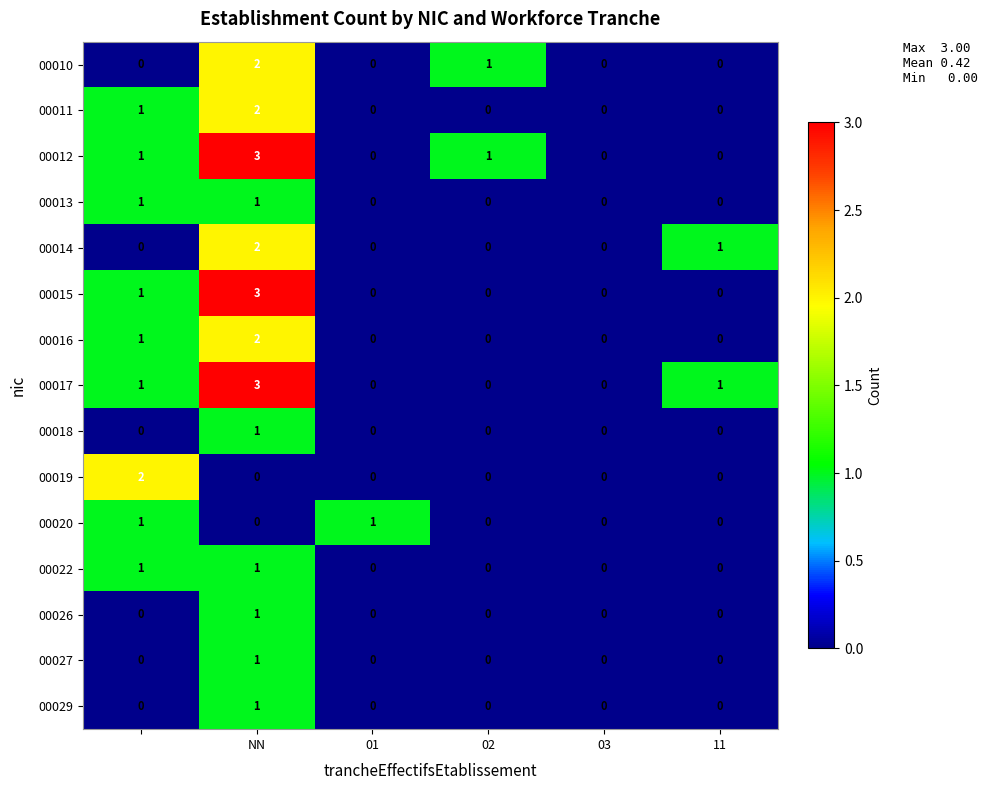

What is the maximum value shown in the chart?

3